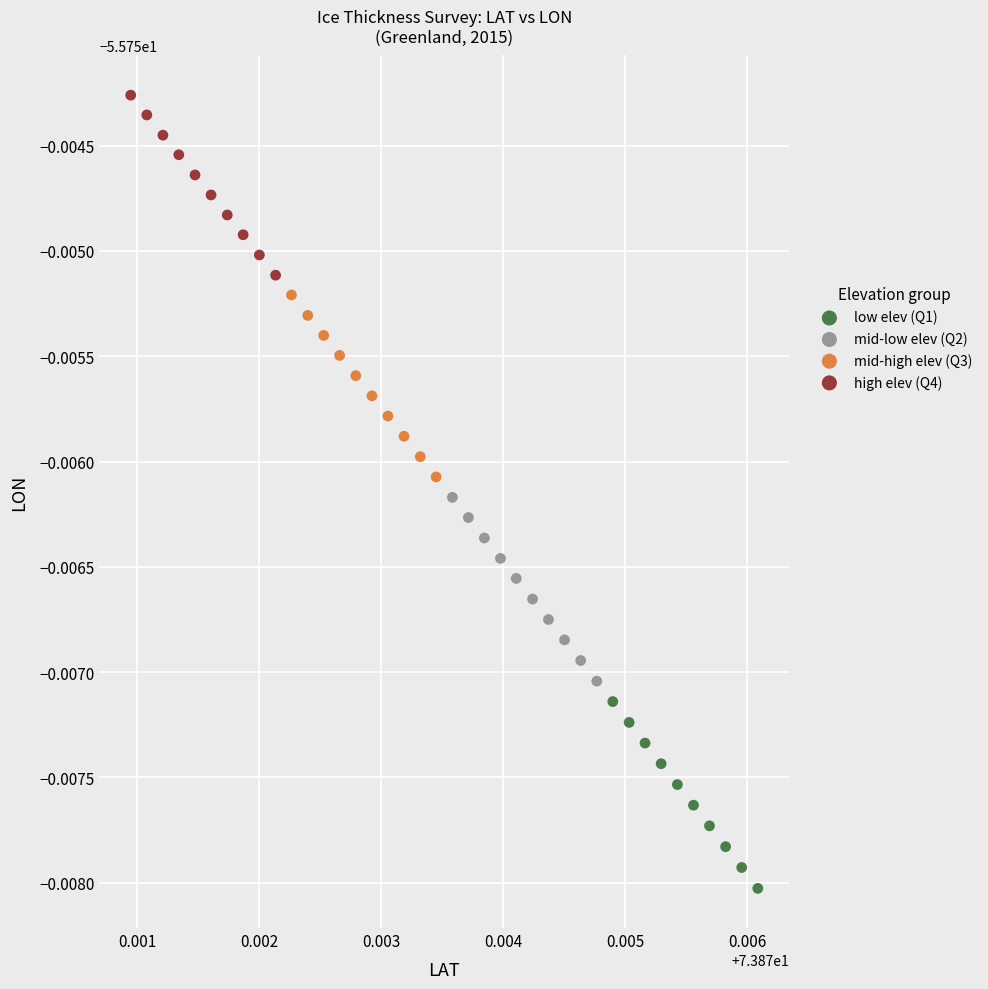

Which series has the largest Y range (max minus min)?

low elev (Q1)